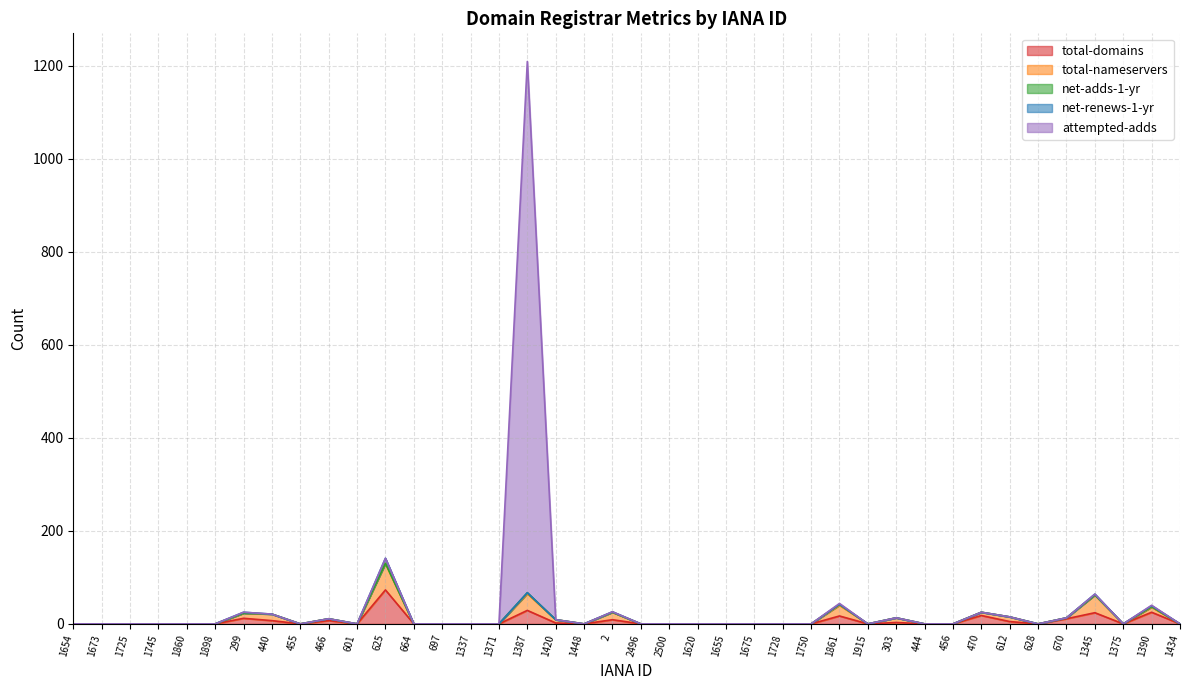

How many values in net-adds-1-yr are above zero?

3